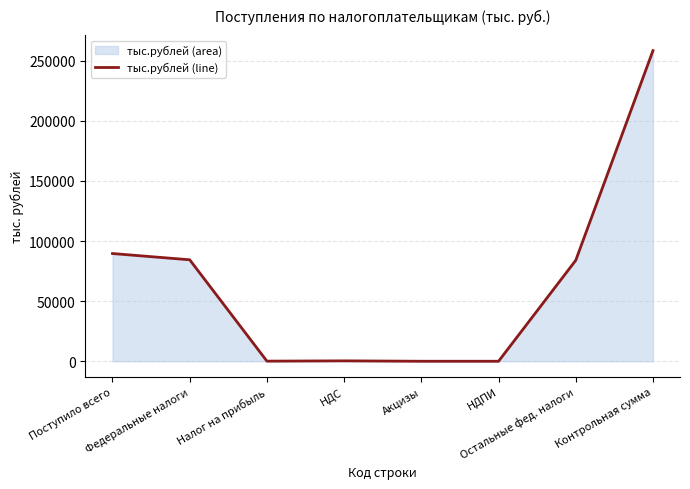

What is the value of the 2nd point from the left?

84374